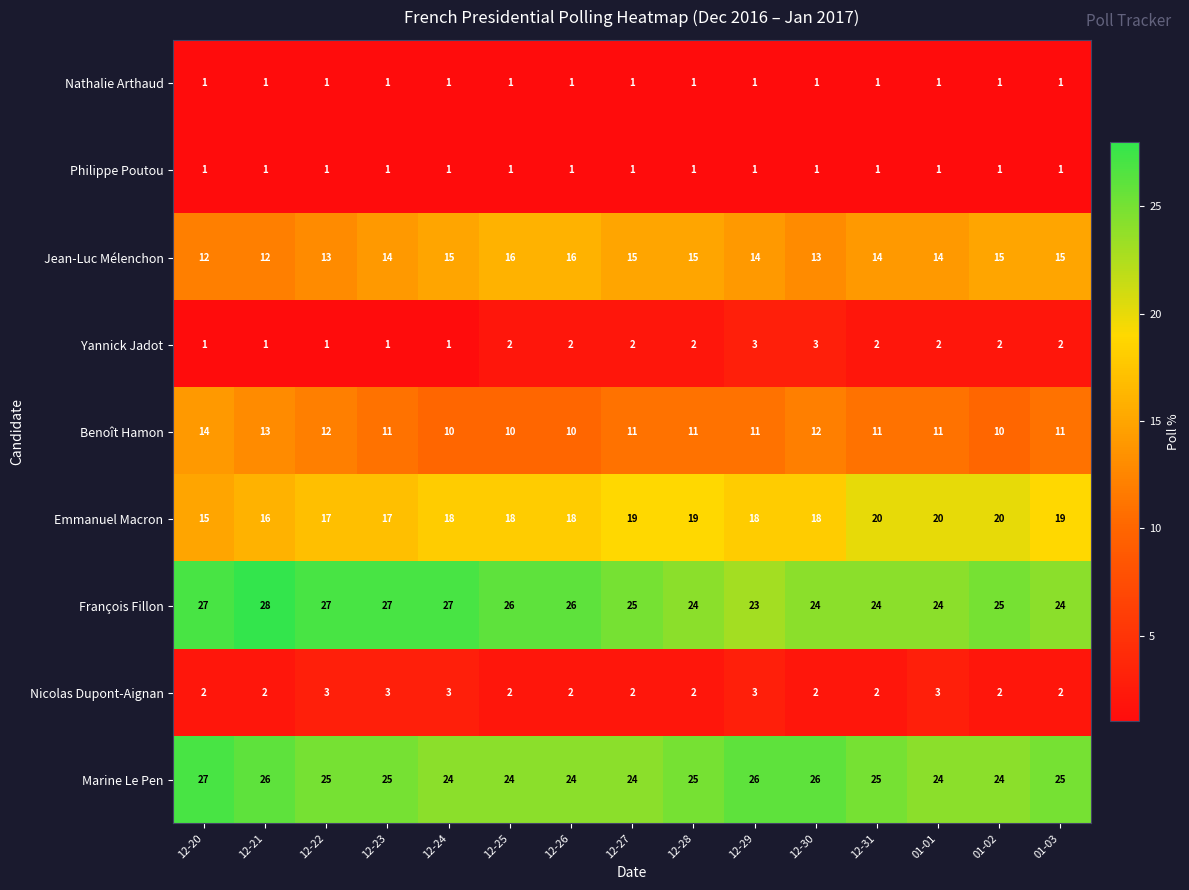

Is it true that Marine Le Pen equals 8 at 12-24?

False